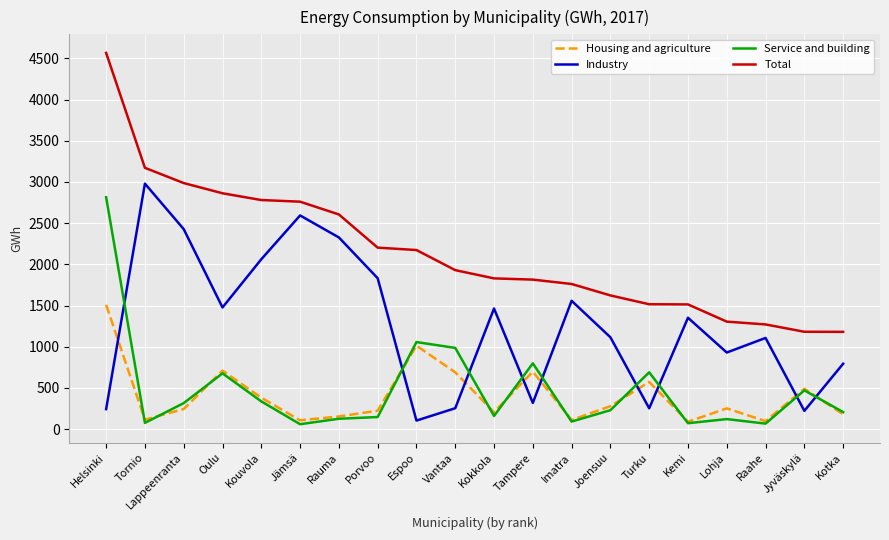

What position from the left is Jämsä?

6